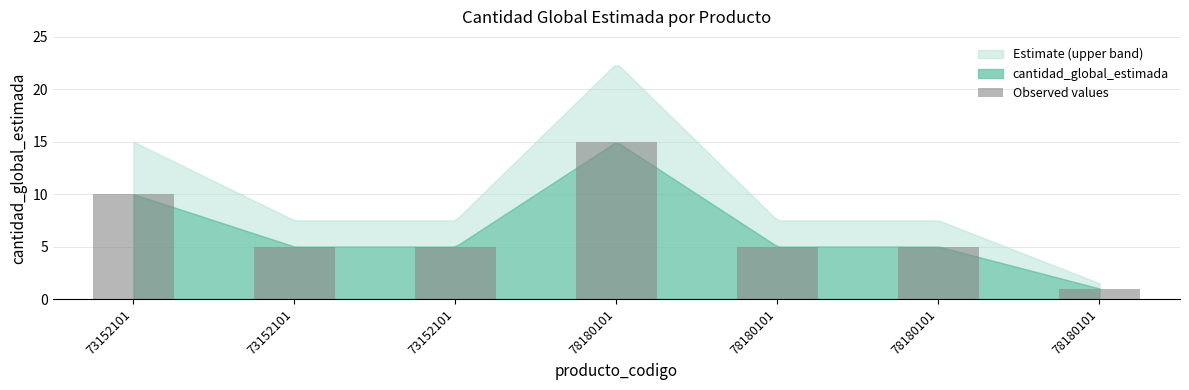

The chart shows a value of 5 at 78180101. True or false?

True